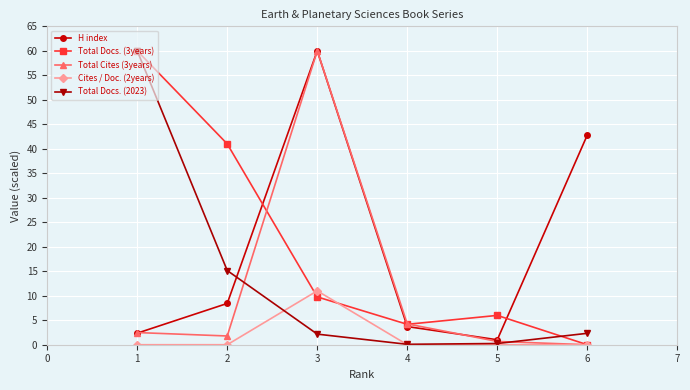

Where do H index and Total Docs. (2023) first cross each other?

2 and 3